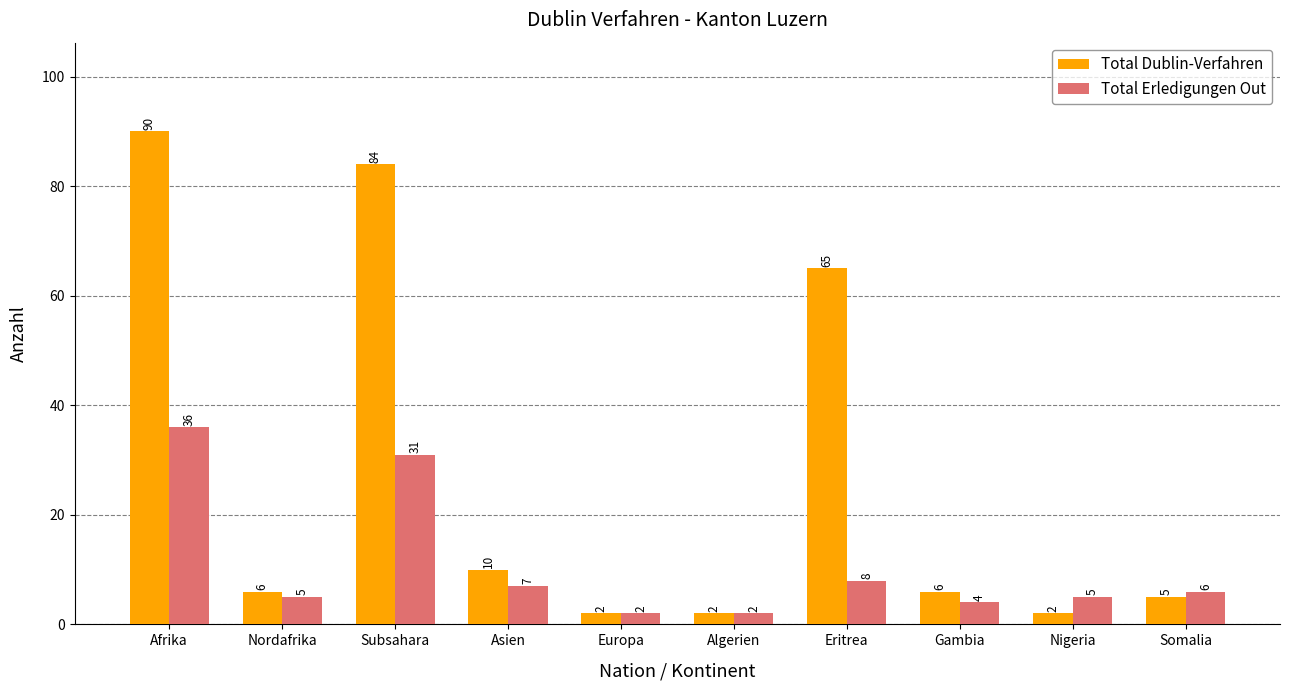

True or false: Total Erledigungen Out has a value of 2 at Algerien.

True